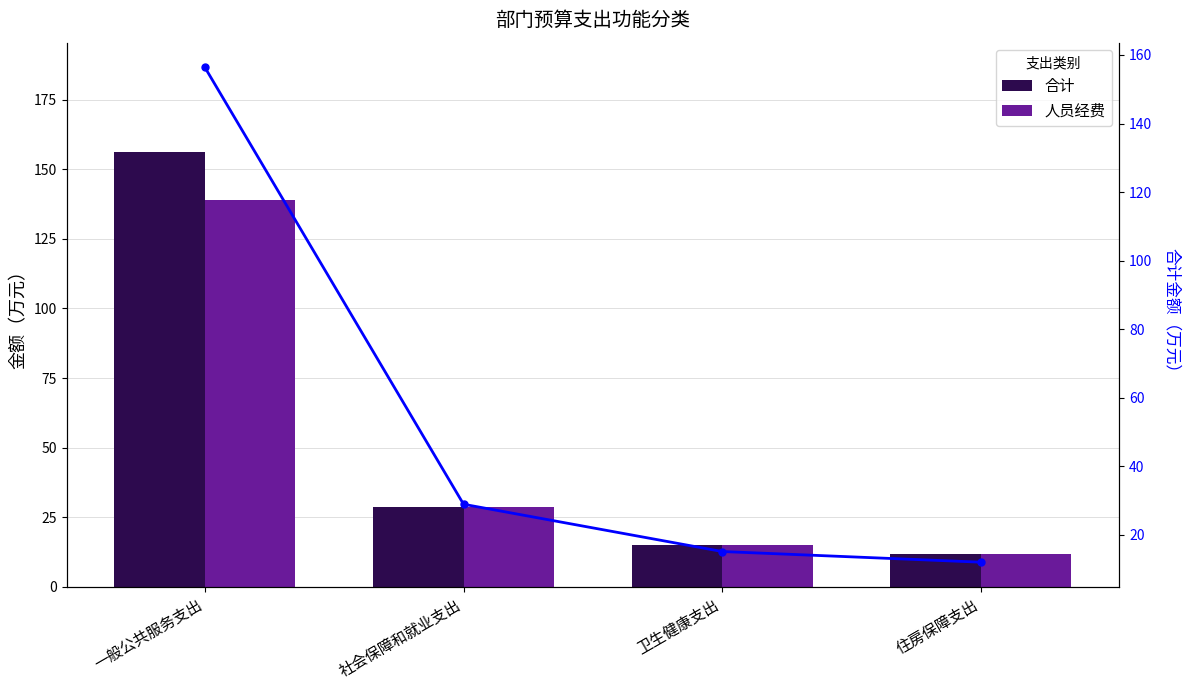

Does the chart contain stacked bars?

No